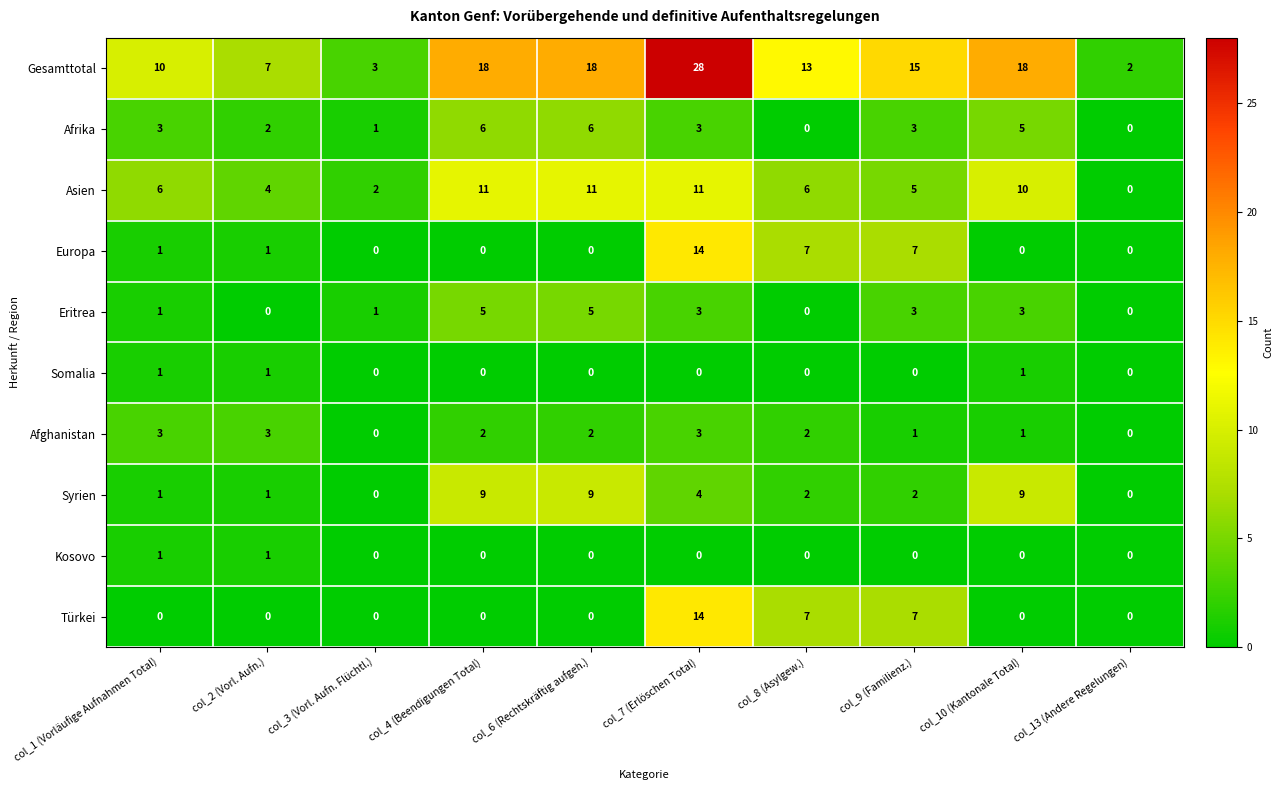

True or false: Afghanistan has a value of 2 at col_9 (Familienz.).

False